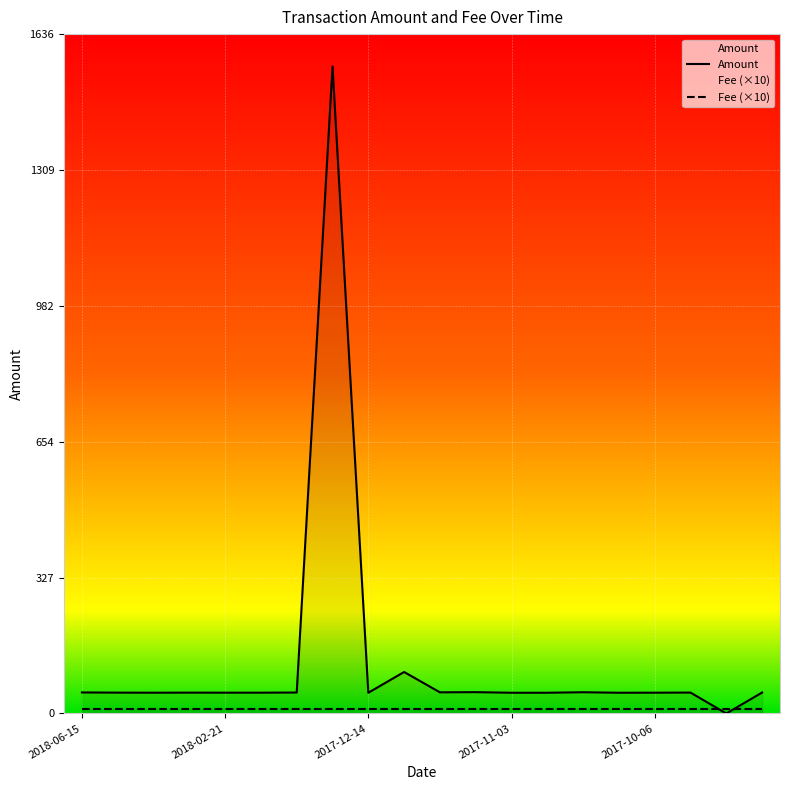

What is the label of the 1st point from the left?

2018-06-15